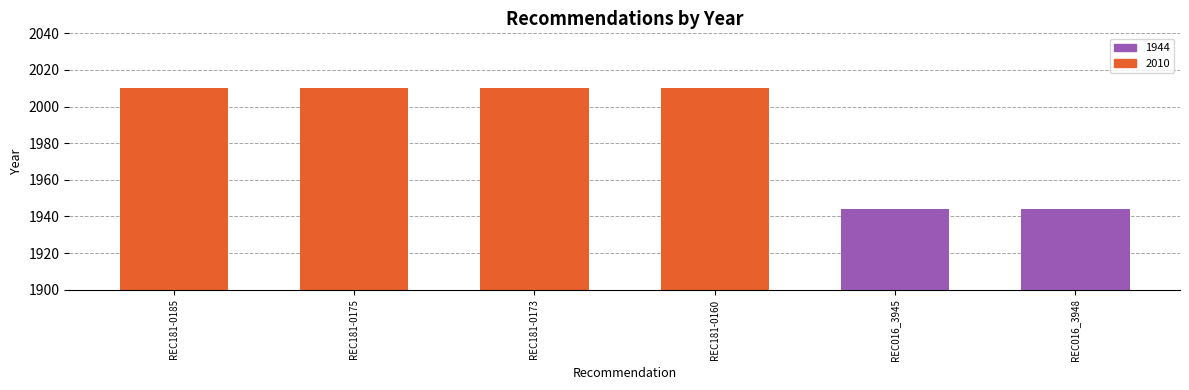

What is the ratio of the value at REC181-0175 to the value at REC181-0160?

1.0